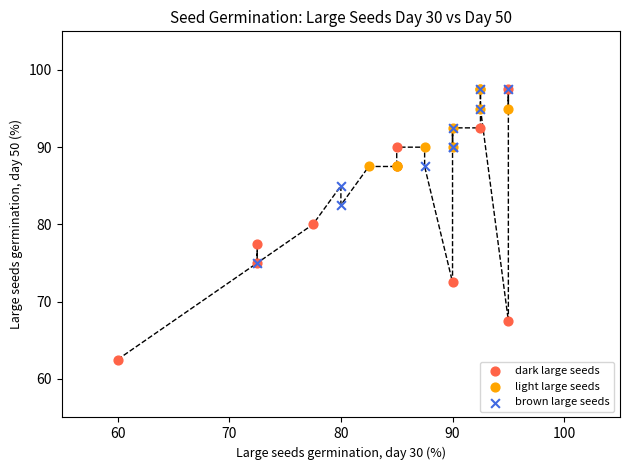

Which series reaches the minimum Y coordinate?

dark large seeds